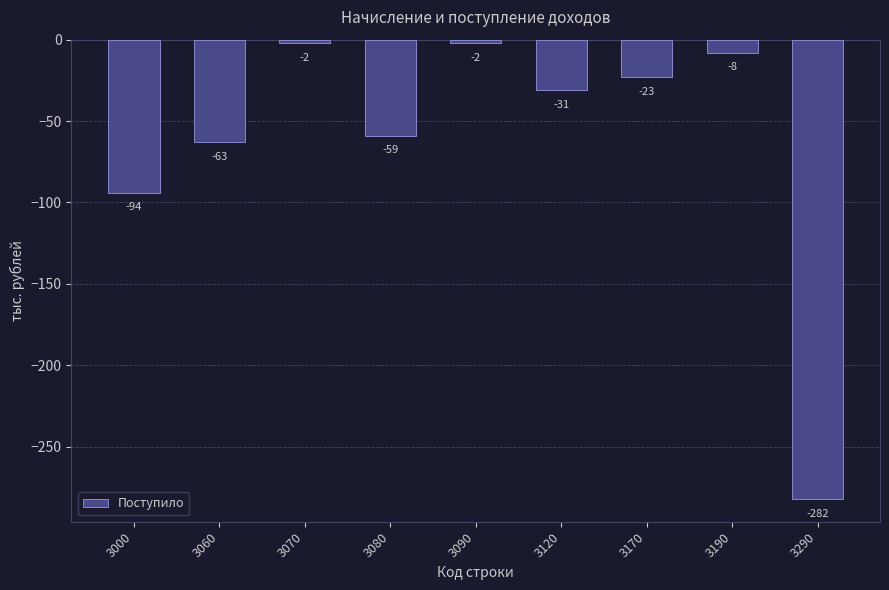

At which label does the data first exceed -31?

3070